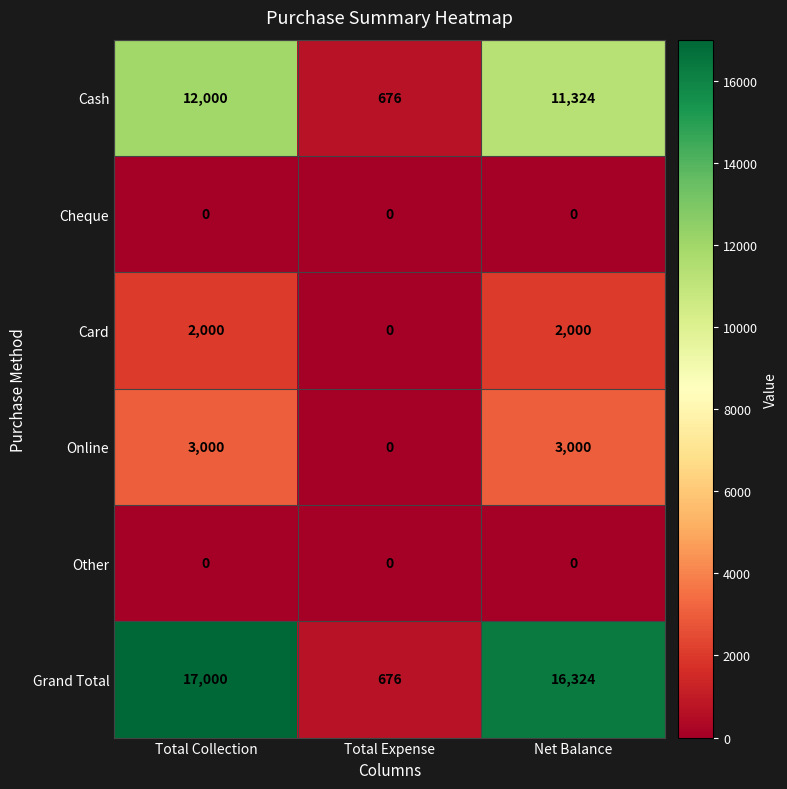

At which label does Grand Total first exceed 16324?

Total Collection